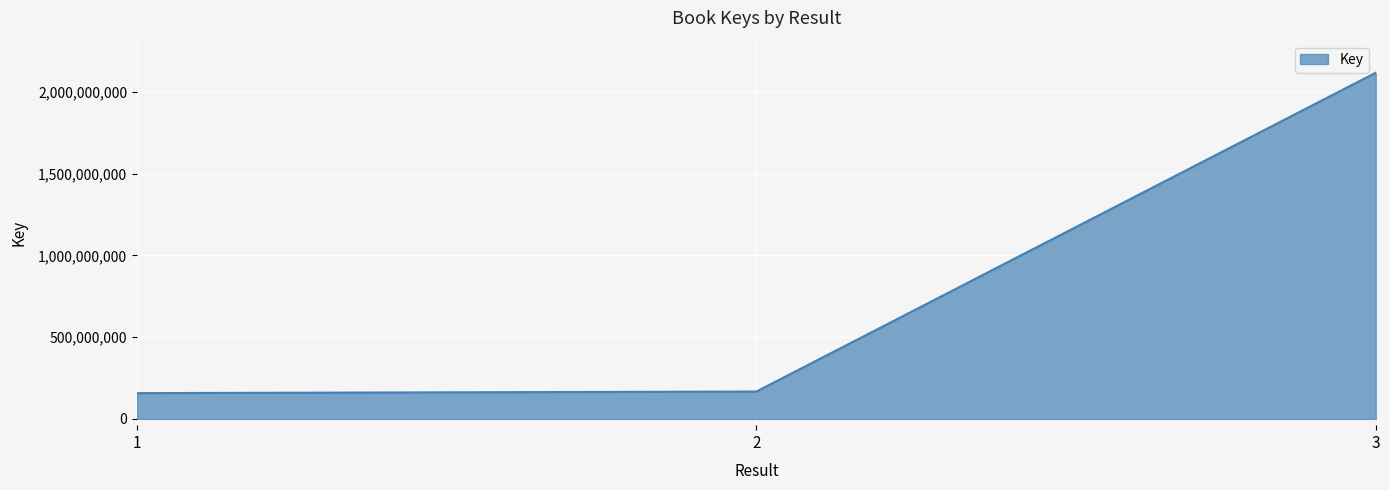

What is the minimum value shown in the chart?

157783528